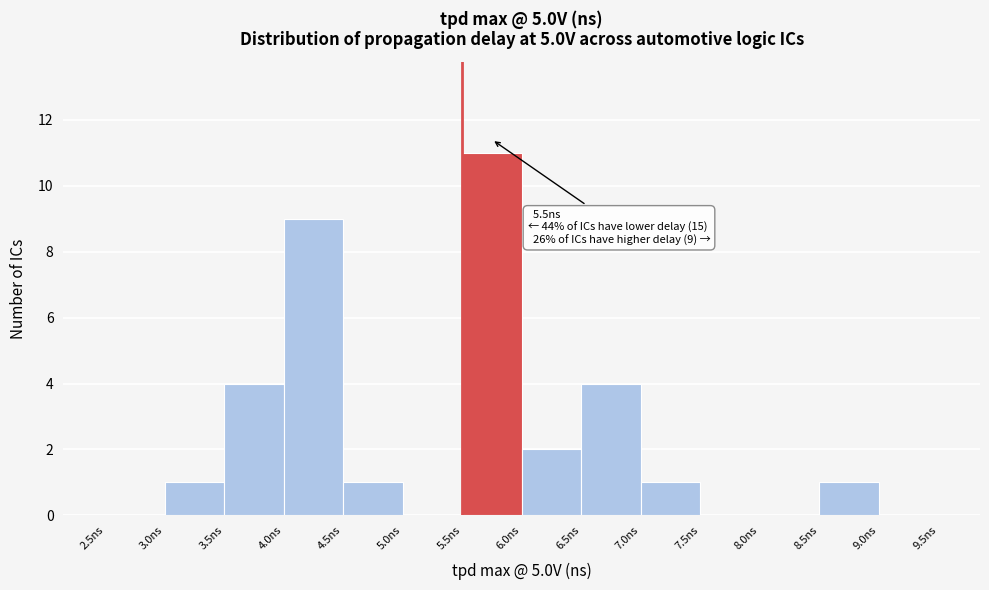

Over which range of the x-axis is the bar tallest?

5.5 to 6.0